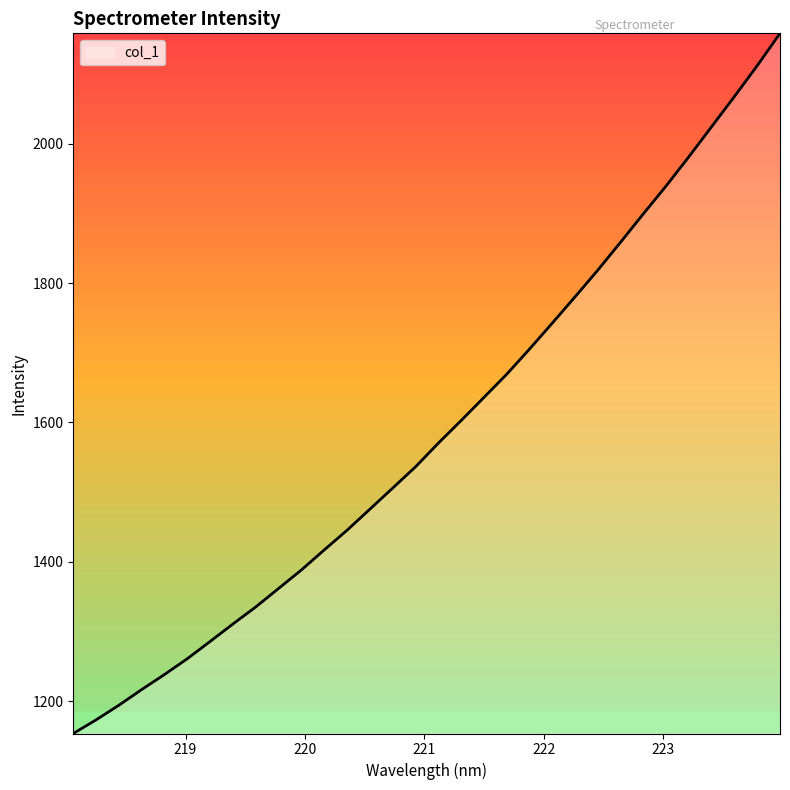

What is the minimum value shown in the chart?

1153.6